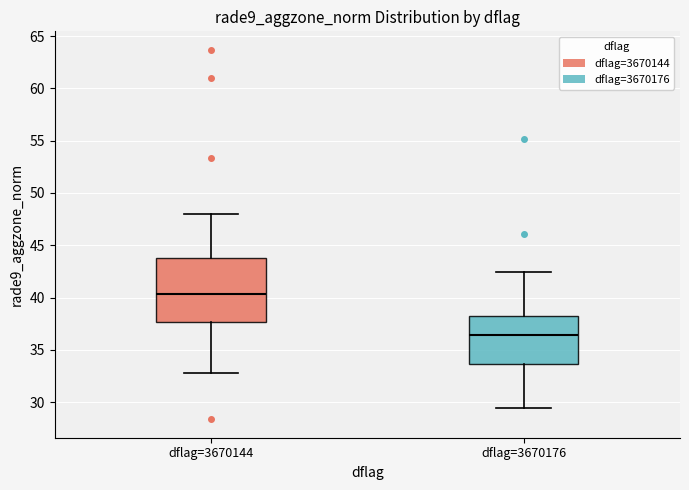

Which box is the tallest, from its lower edge to its upper edge?

dflag=3670144